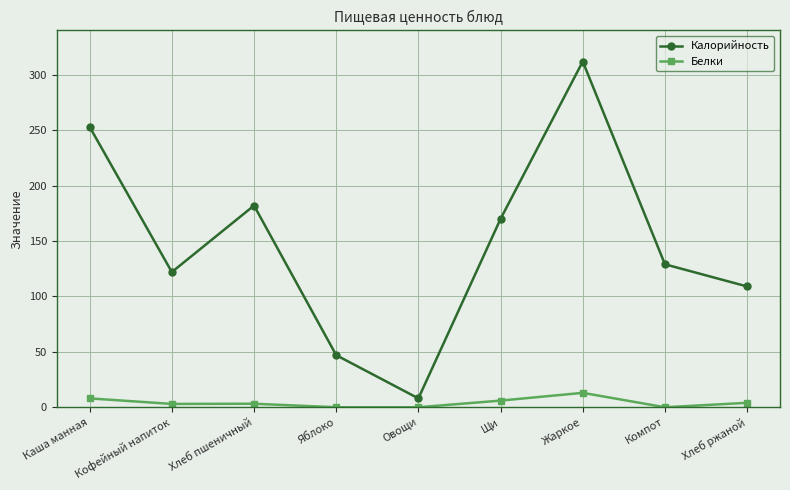

Which series has the largest total across all categories?

Калорийность